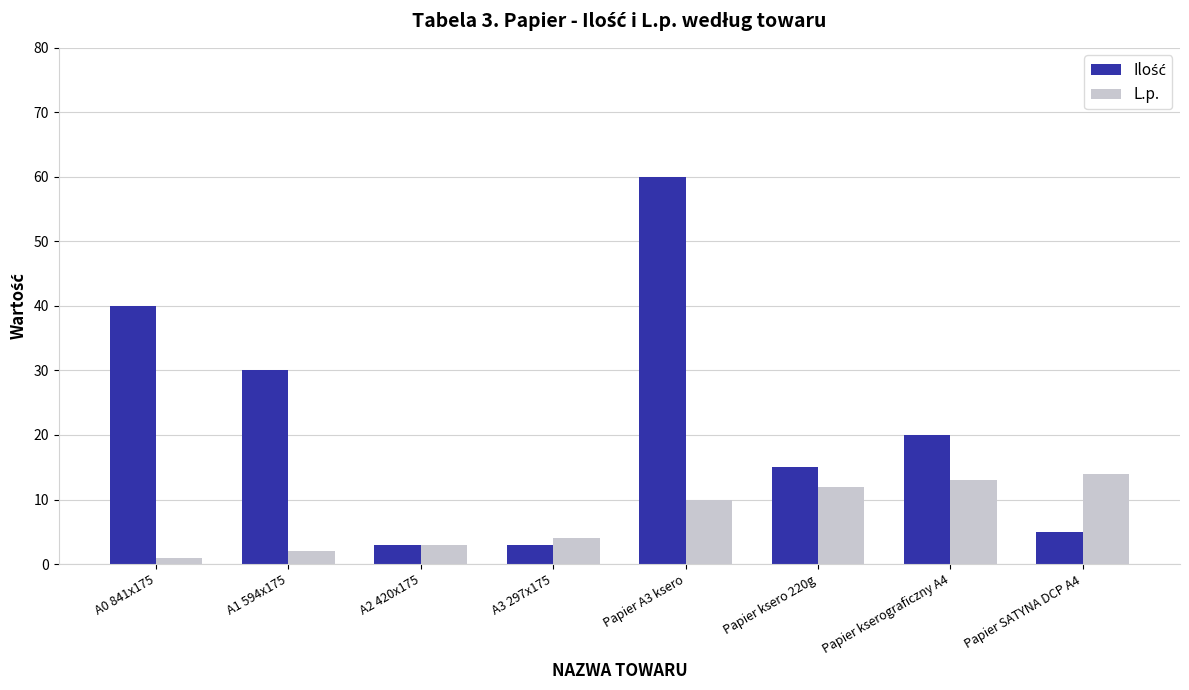

What is the difference between the second highest and second lowest values in the L.p. series?

11